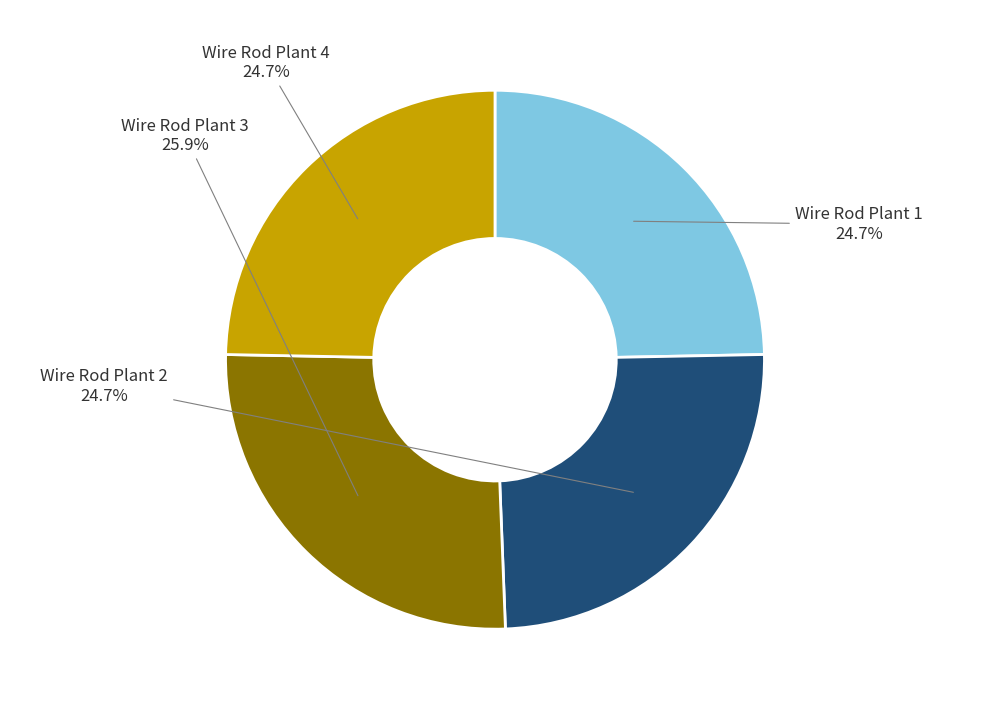

Combined, do Wire Rod Plant 3 and Wire Rod Plant 1 account for over 50%?

Yes